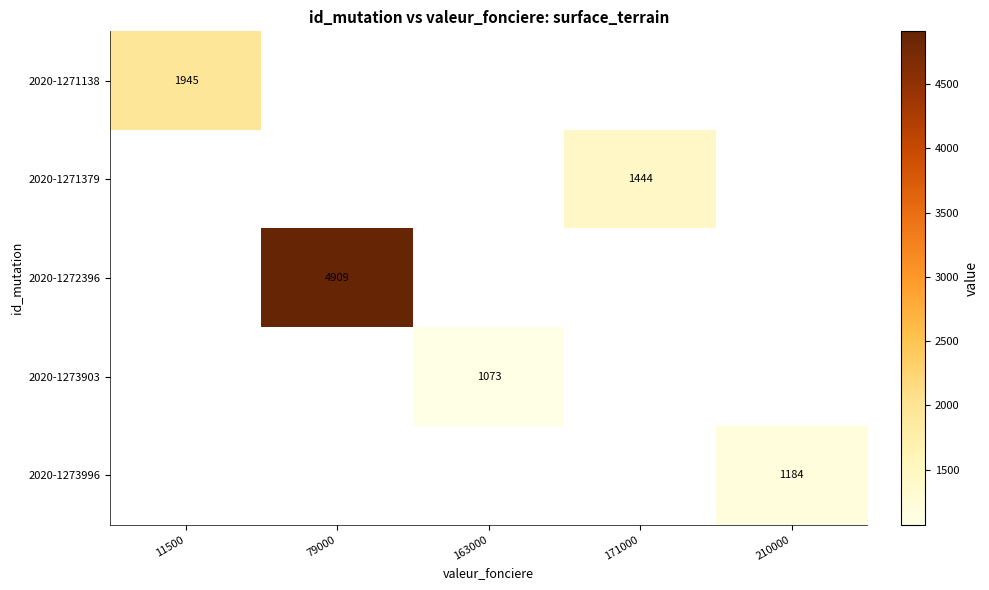

The 2020-1272396 series shows 4909 at 79000. True or false?

True